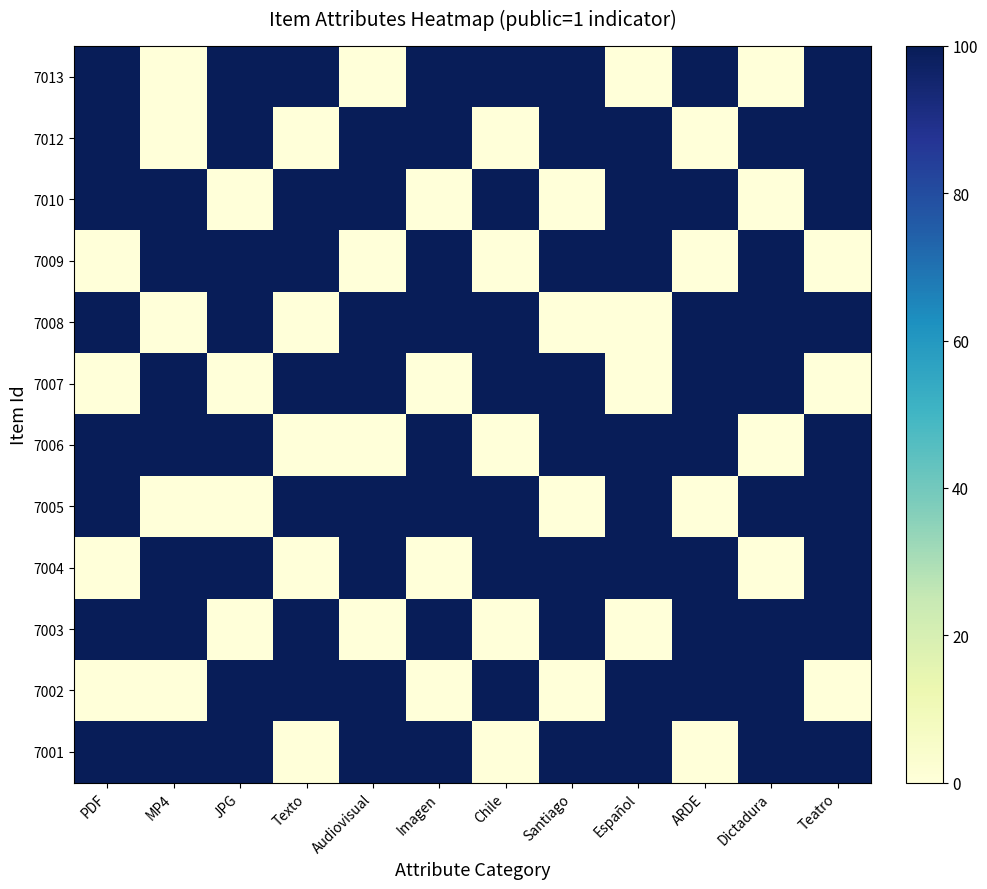

Reading left to right, what are all the values shown in this chart?

7013: PDF=100	MP4=0	JPG=100	Texto=100	Audiovisual=0	Imagen=100	Chile=100	Santiago=100	Español=0	ARDE=100	Dictadura=0	Teatro=100
7012: PDF=100	MP4=0	JPG=100	Texto=0	Audiovisual=100	Imagen=100	Chile=0	Santiago=100	Español=100	ARDE=0	Dictadura=100	Teatro=100
7010: PDF=100	MP4=100	JPG=0	Texto=100	Audiovisual=100	Imagen=0	Chile=100	Santiago=0	Español=100	ARDE=100	Dictadura=0	Teatro=100
7009: PDF=0	MP4=100	JPG=100	Texto=100	Audiovisual=0	Imagen=100	Chile=0	Santiago=100	Español=100	ARDE=0	Dictadura=100	Teatro=0
7008: PDF=100	MP4=0	JPG=100	Texto=0	Audiovisual=100	Imagen=100	Chile=100	Santiago=0	Español=0	ARDE=100	Dictadura=100	Teatro=100
7007: PDF=0	MP4=100	JPG=0	Texto=100	Audiovisual=100	Imagen=0	Chile=100	Santiago=100	Español=0	ARDE=100	Dictadura=100	Teatro=0
7006: PDF=100	MP4=100	JPG=100	Texto=0	Audiovisual=0	Imagen=100	Chile=0	Santiago=100	Español=100	ARDE=100	Dictadura=0	Teatro=100
7005: PDF=100	MP4=0	JPG=0	Texto=100	Audiovisual=100	Imagen=100	Chile=100	Santiago=0	Español=100	ARDE=0	Dictadura=100	Teatro=100
7004: PDF=0	MP4=100	JPG=100	Texto=0	Audiovisual=100	Imagen=0	Chile=100	Santiago=100	Español=100	ARDE=100	Dictadura=0	Teatro=100
7003: PDF=100	MP4=100	JPG=0	Texto=100	Audiovisual=0	Imagen=100	Chile=0	Santiago=100	Español=0	ARDE=100	Dictadura=100	Teatro=100
7002: PDF=0	MP4=0	JPG=100	Texto=100	Audiovisual=100	Imagen=0	Chile=100	Santiago=0	Español=100	ARDE=100	Dictadura=100	Teatro=0
7001: PDF=100	MP4=100	JPG=100	Texto=0	Audiovisual=100	Imagen=100	Chile=0	Santiago=100	Español=100	ARDE=0	Dictadura=100	Teatro=100